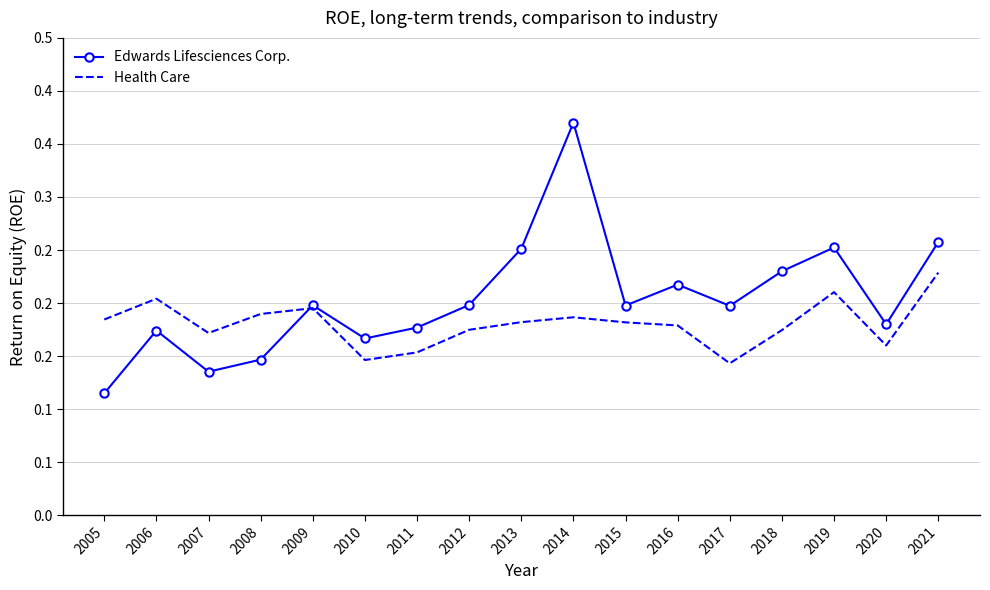

Rank the series at 2007 from lowest to highest value.

Edwards Lifesciences Corp., Health Care